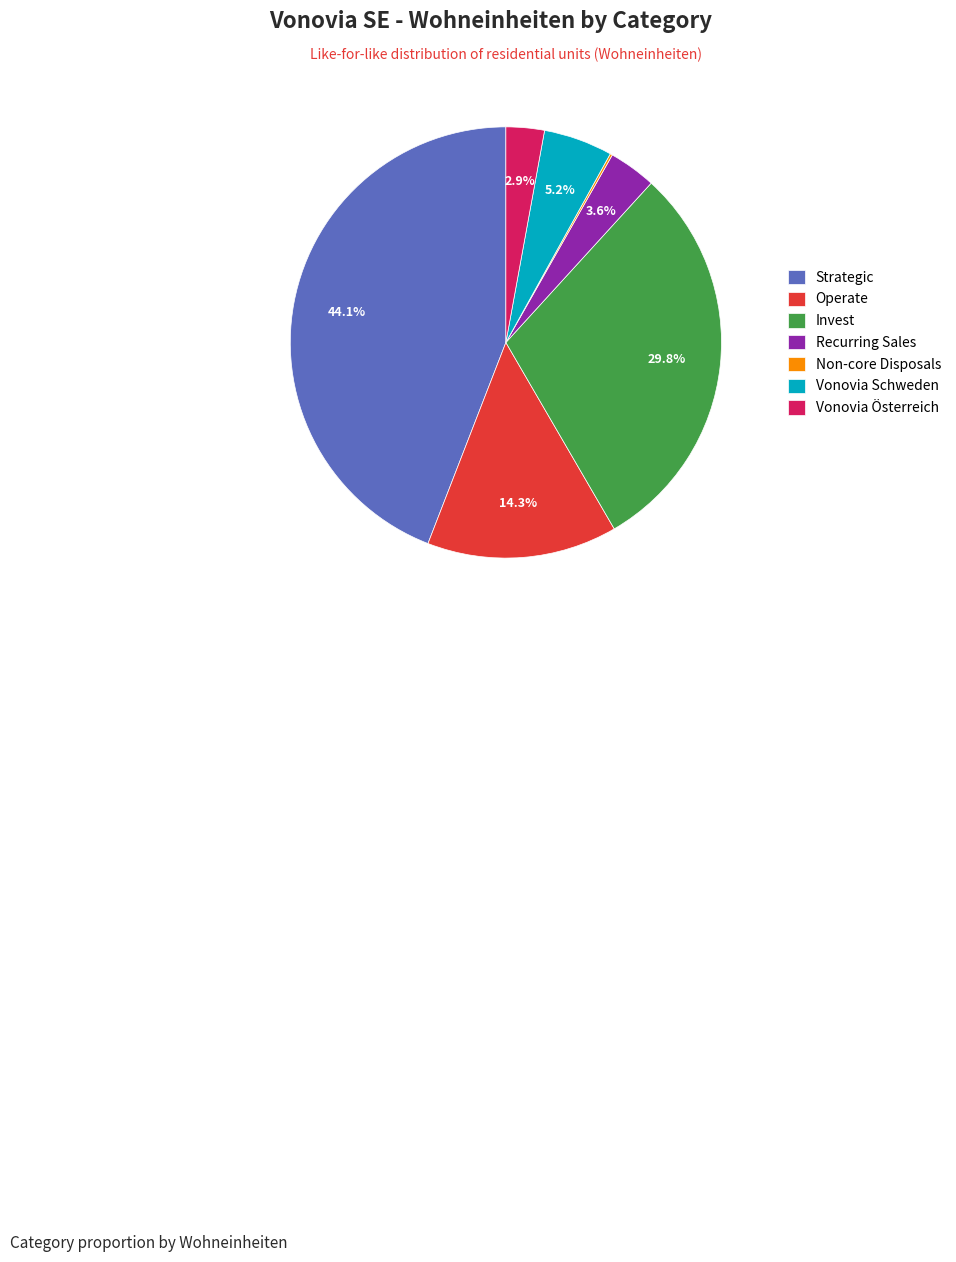

How much of the chart is everything except Vonovia Schweden?

94.8%